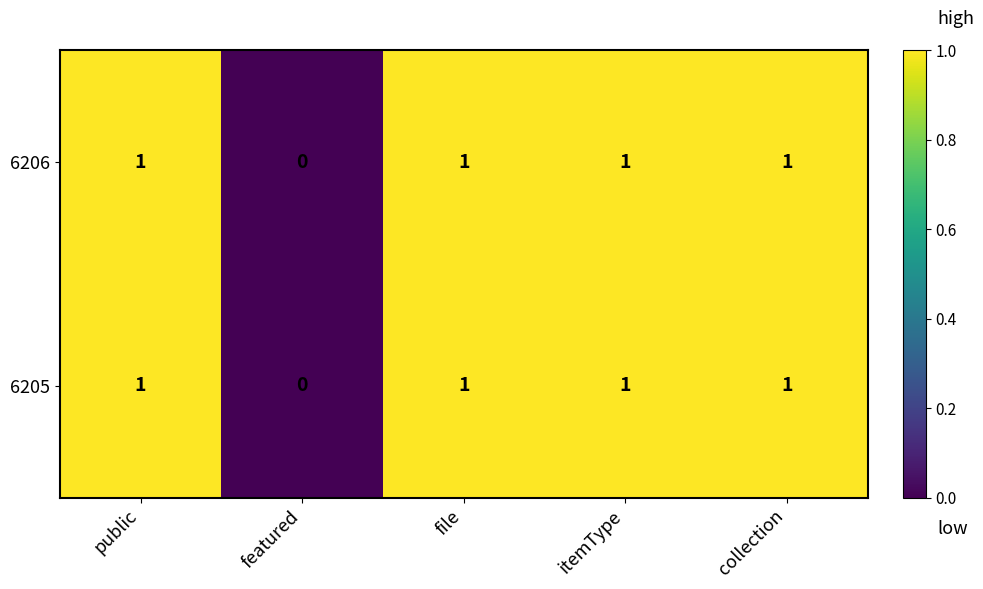

Is it true that 6205 equals 0 at file?

False